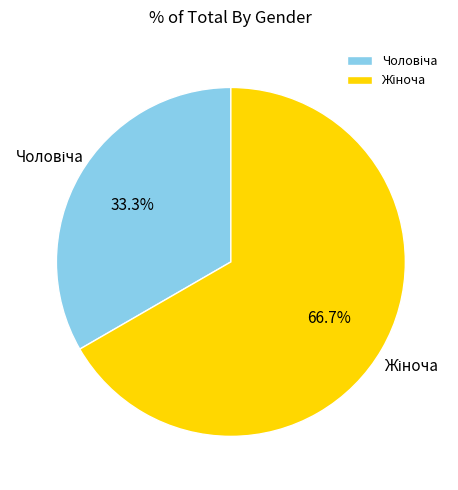

Does any single category account for the majority?

Yes